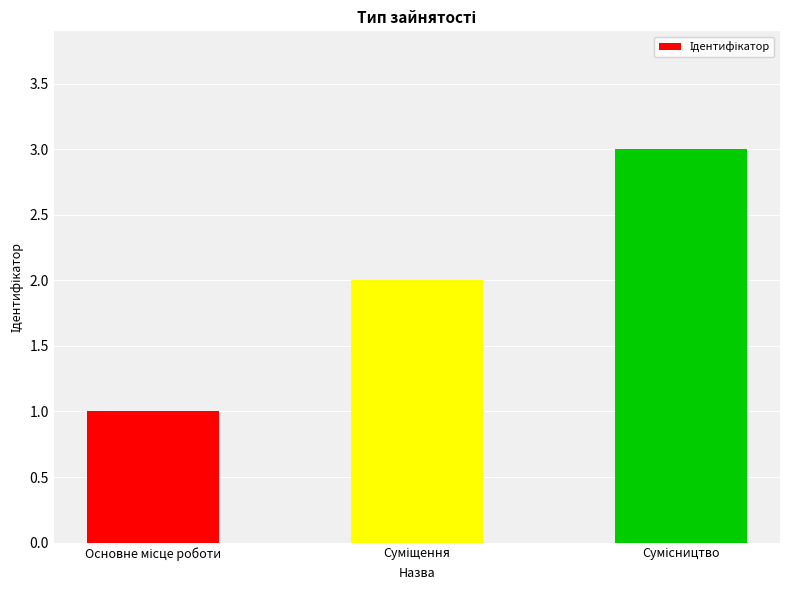

What is the maximum value shown in the chart?

3